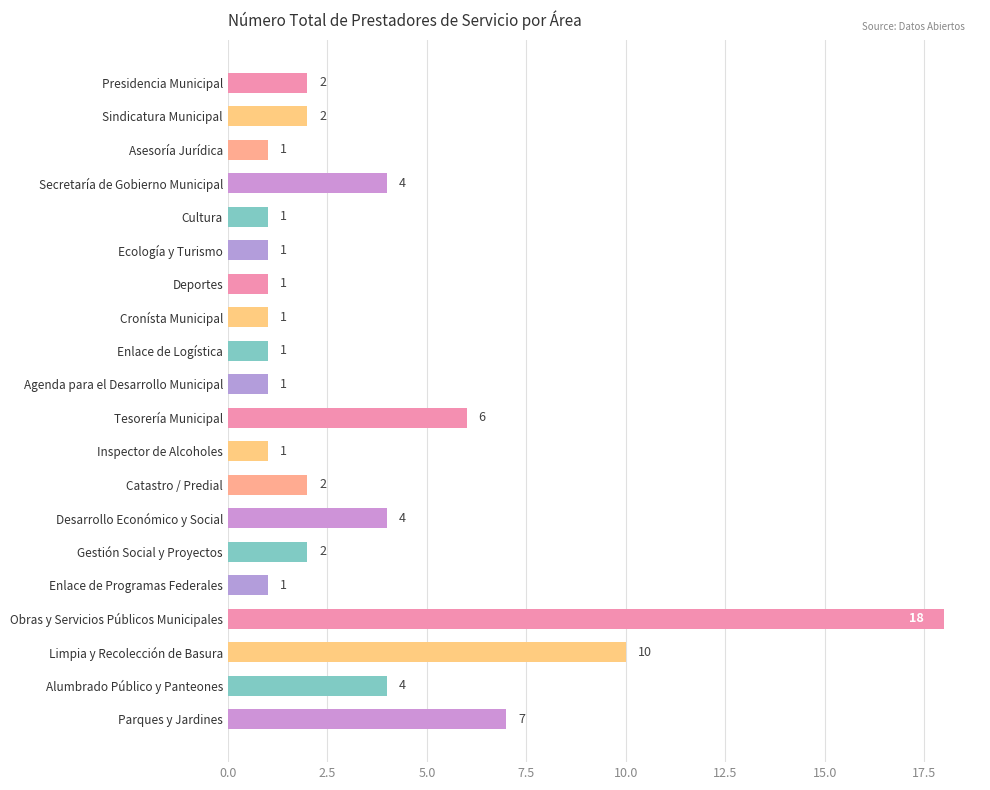

The chart shows a value of 1 at Enlace de Programas Federales. True or false?

True